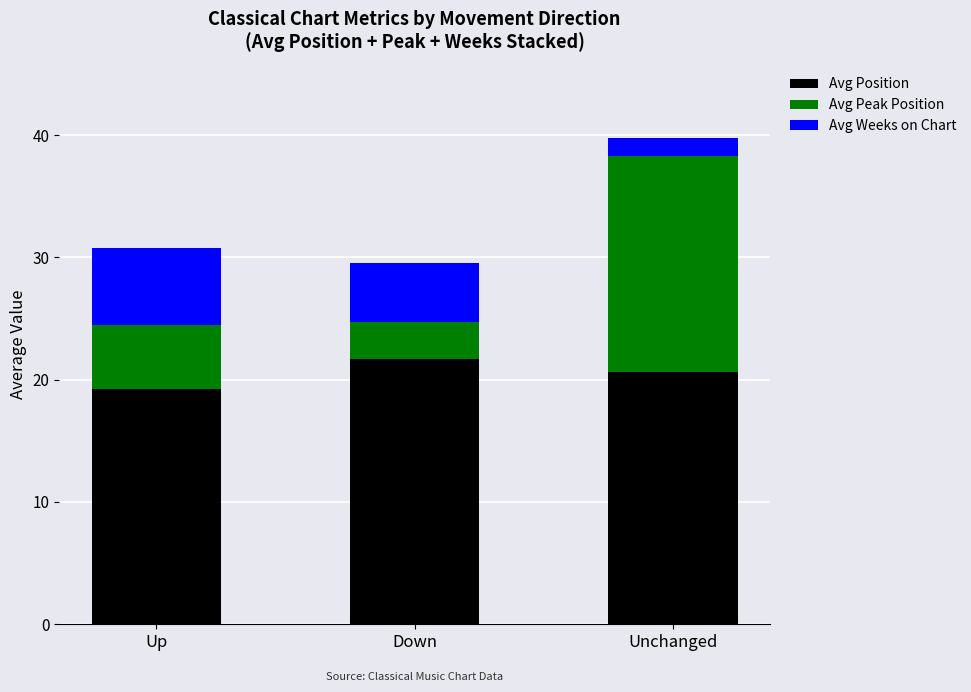

True or false: Avg Position has a value of 19.2 at Up.

True